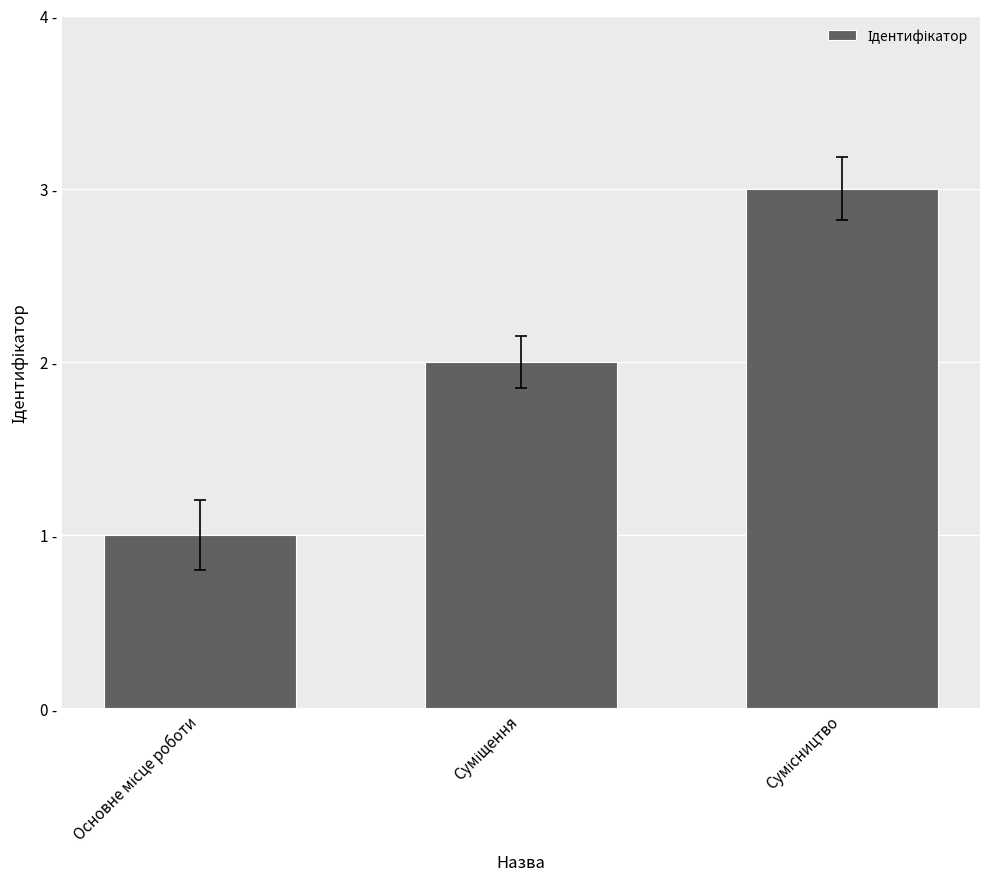

Does the chart contain any negative values?

No